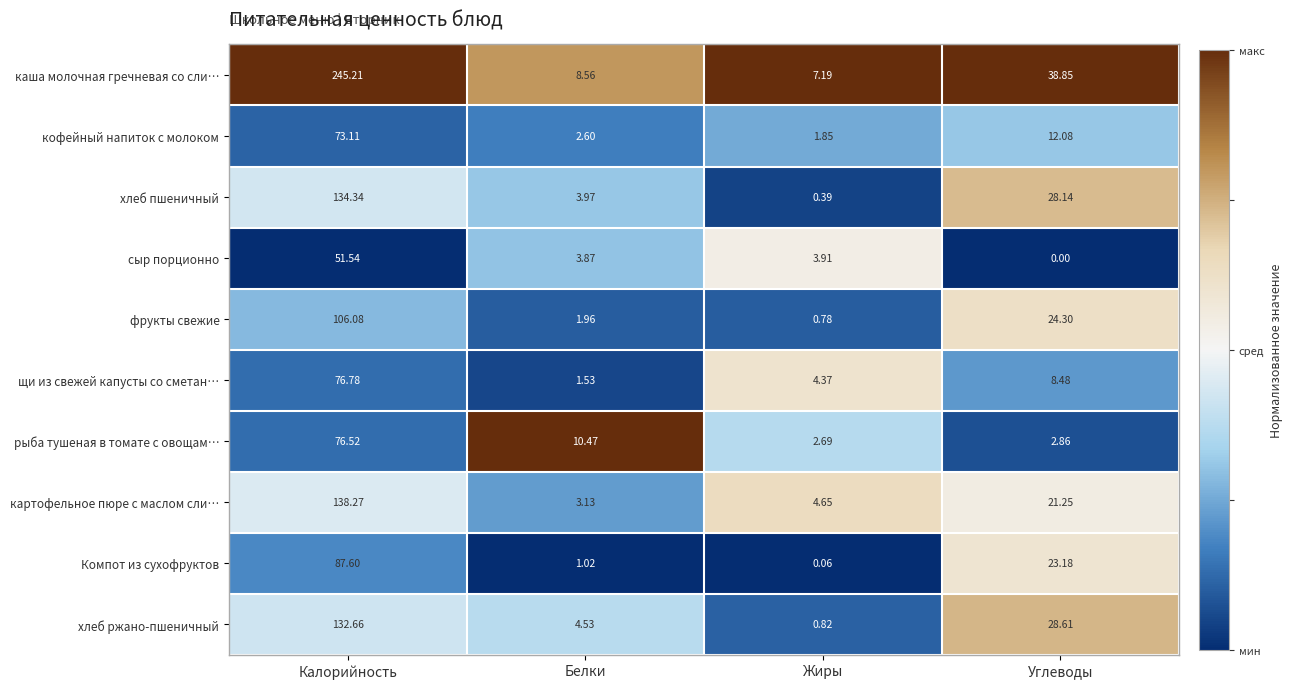

What is the total value across all series at Углеводы?

187.8